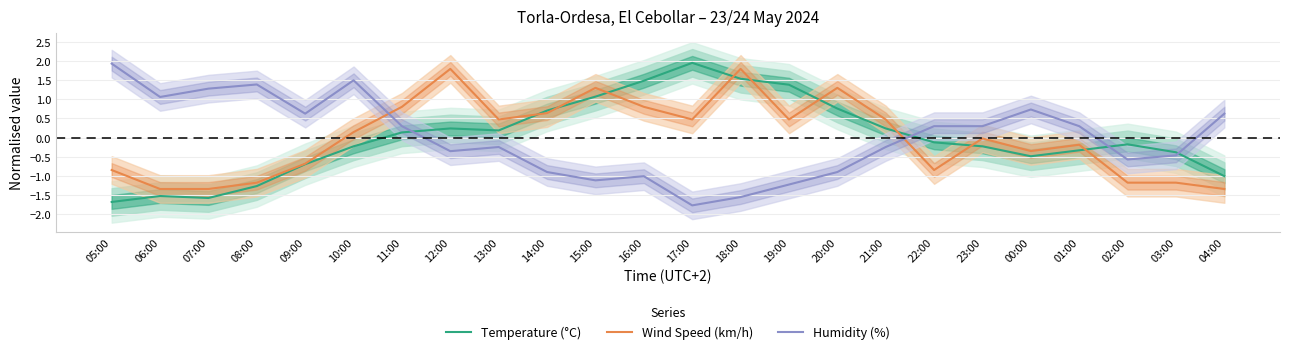

What are all the series names shown in the legend?

Temperature (°C), Wind Speed (km/h), Humidity (%)